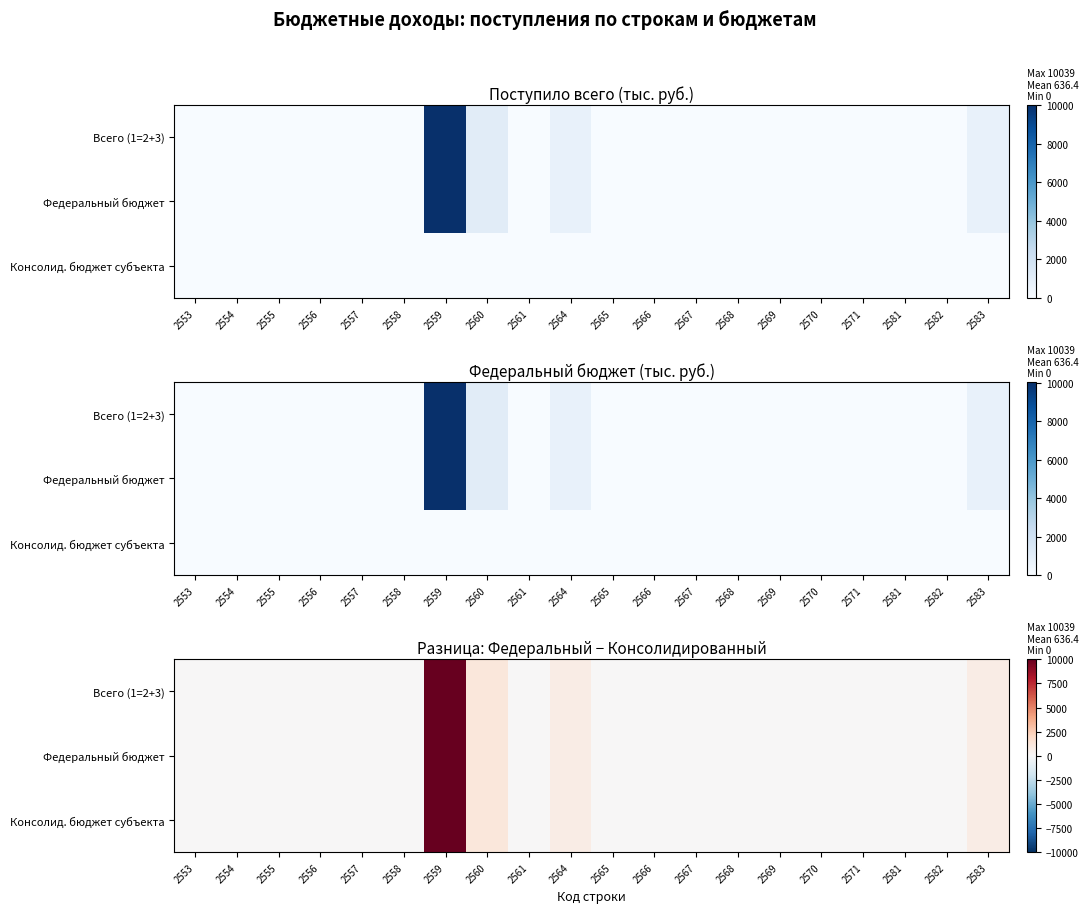

Which label corresponds to the smallest value in the chart?

2553